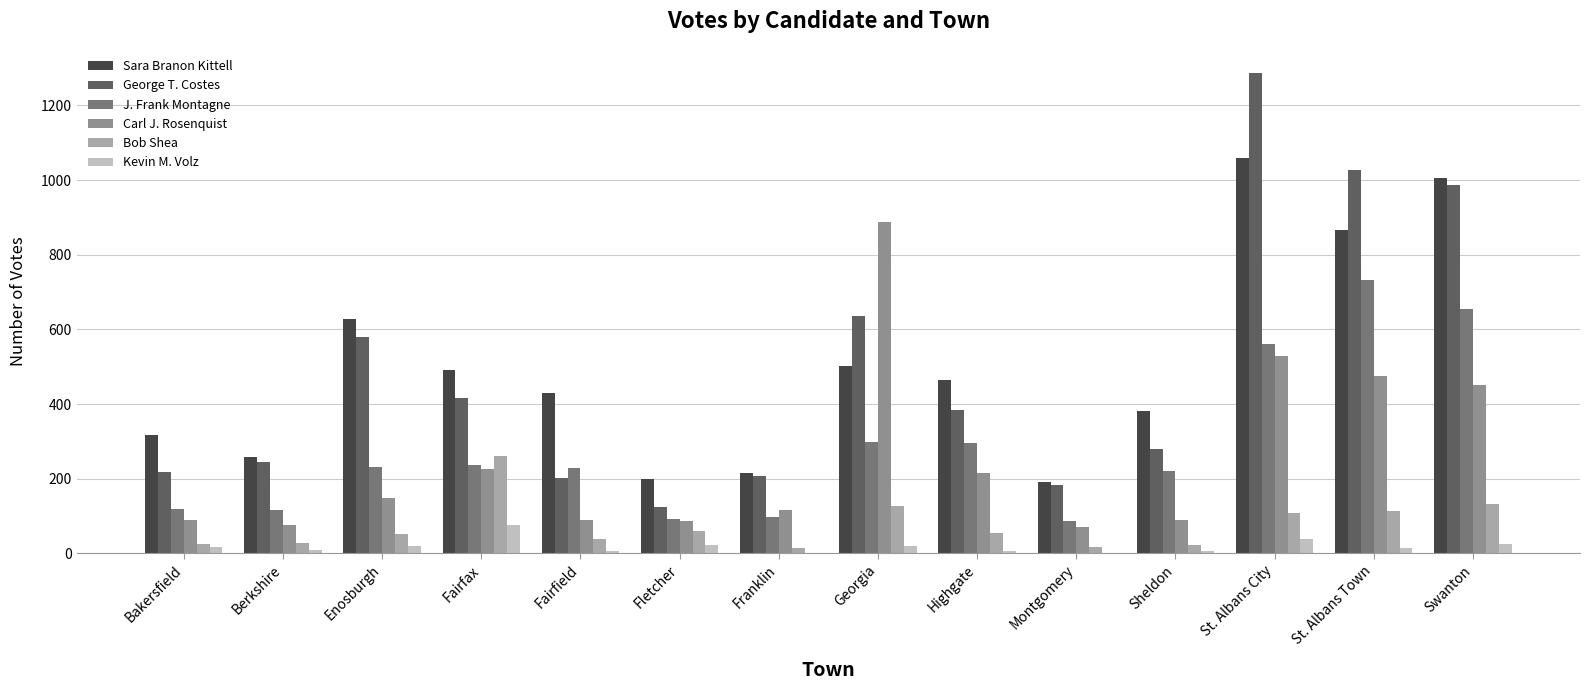

How many series are shown in this chart?

6